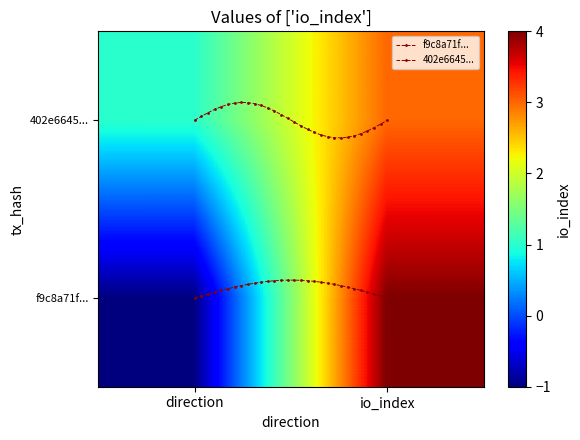

How many data points in 402e6645f354e640ff3f84c6682184017bc5161 are less than 3?

1